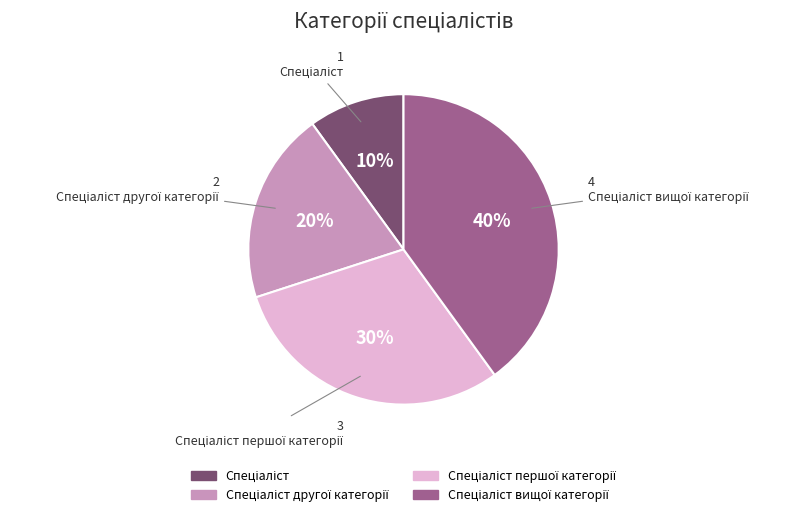

To the nearest percent, what is the difference between the largest and smallest slice percentages?

30%